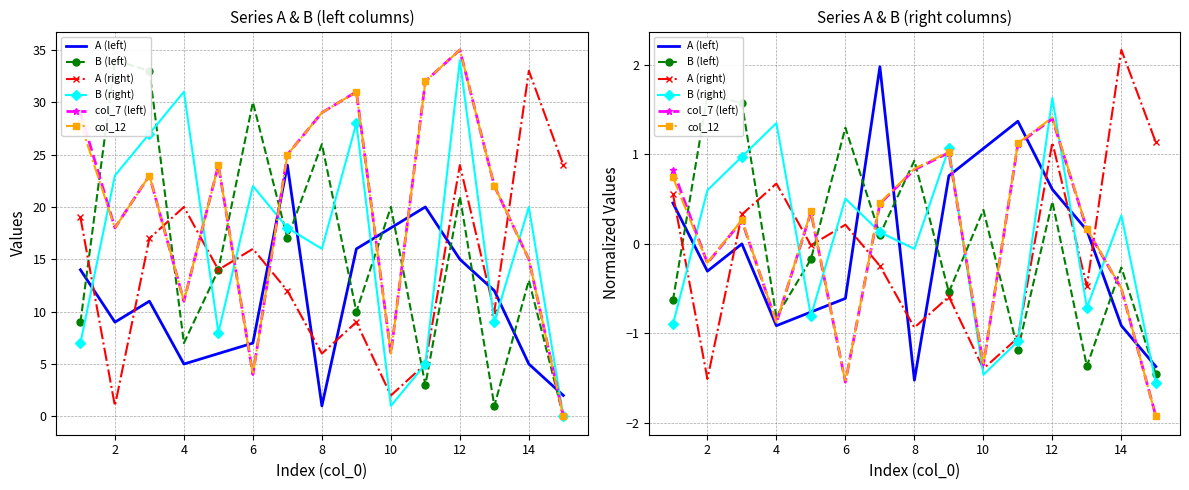

How many positive values does the col_7 (left) series have?

9